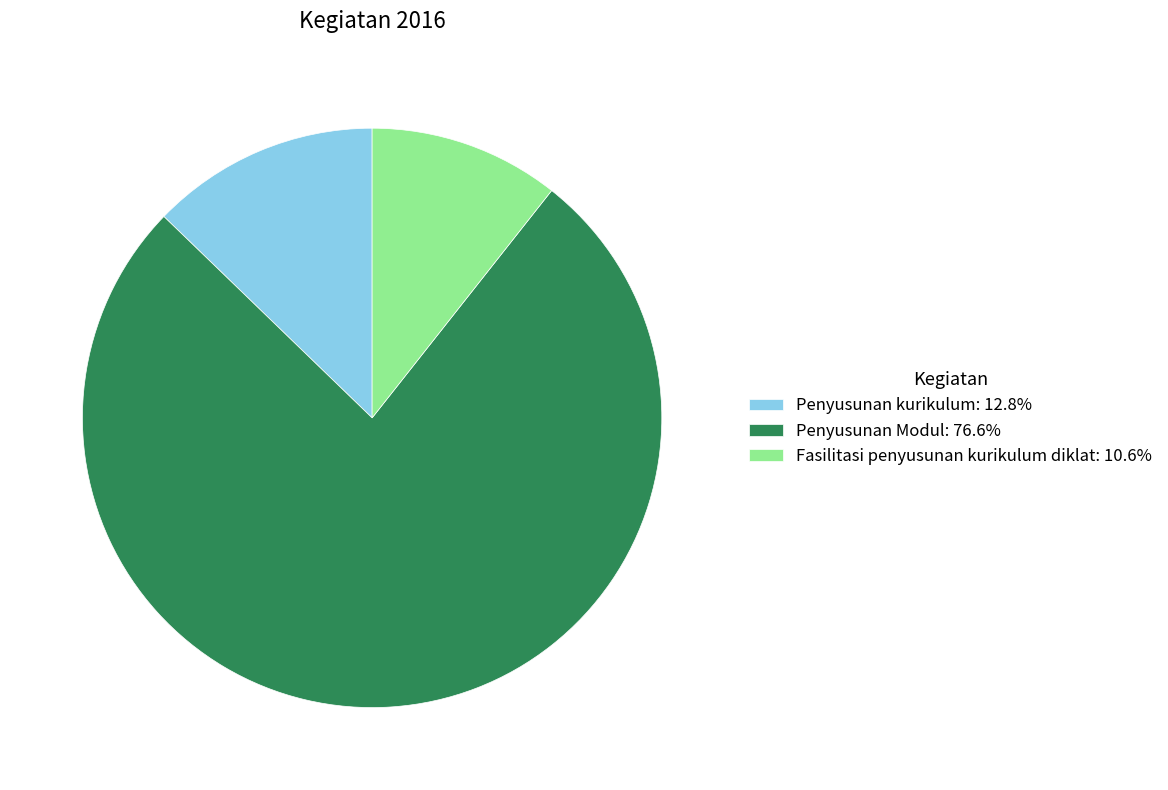

Approximately how many times larger is the value at Penyusunan Modul compared to Penyusunan kurikulum?

6.0